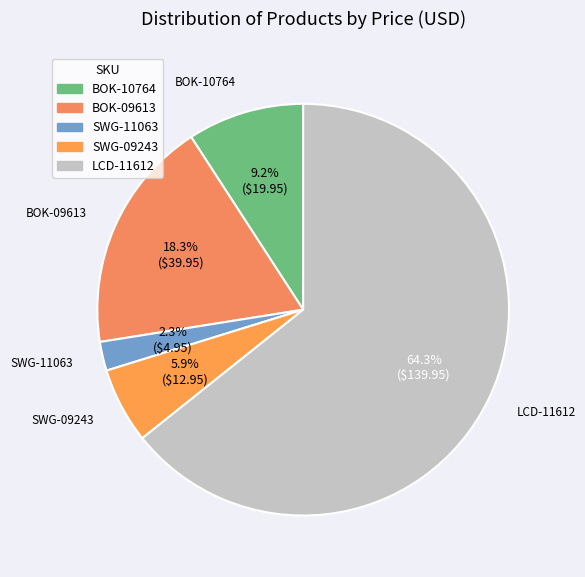

Is there a majority slice in this chart?

Yes